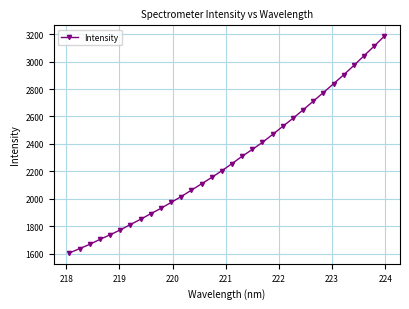

What is the difference between the maximum and minimum values?

1579.3